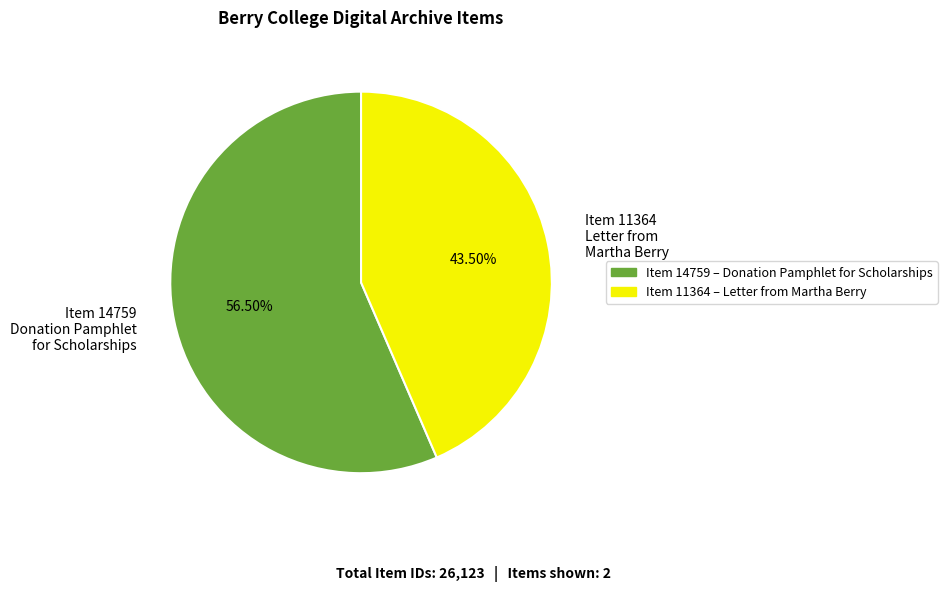

Which has a higher value, Item 14759 Donation Pamphlet for Scholarships or Item 11364 Letter from Martha Berry?

Item 14759 Donation Pamphlet for Scholarships